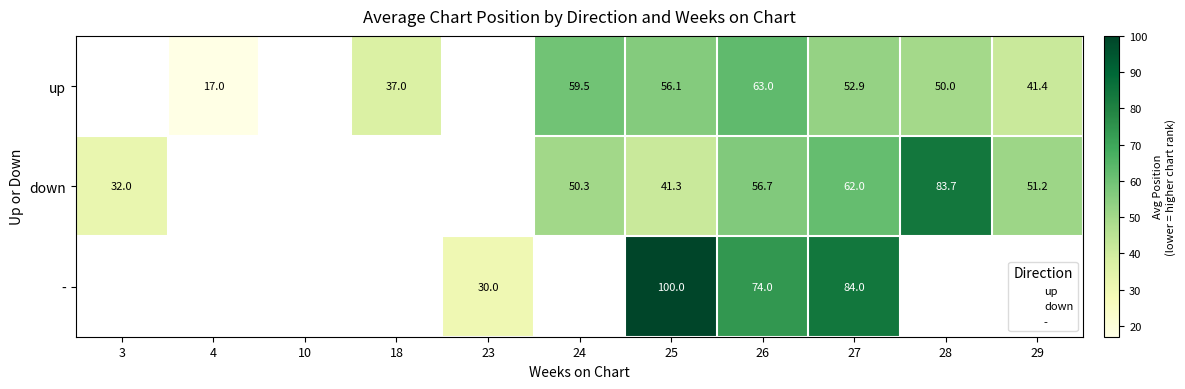

True or false: - has a value of 100.1 at 26.

False